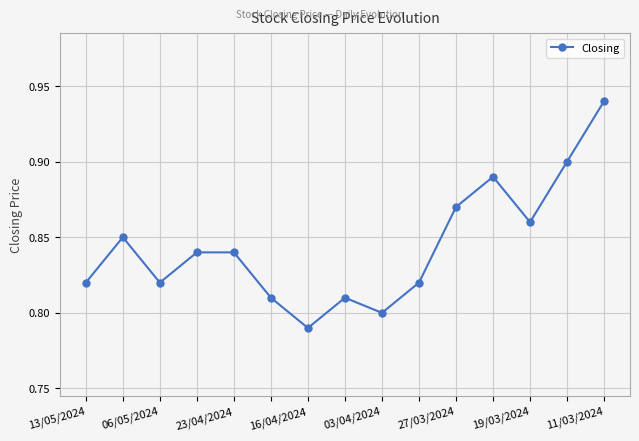

True or false: there are more than 0 points higher than both neighbors.

True